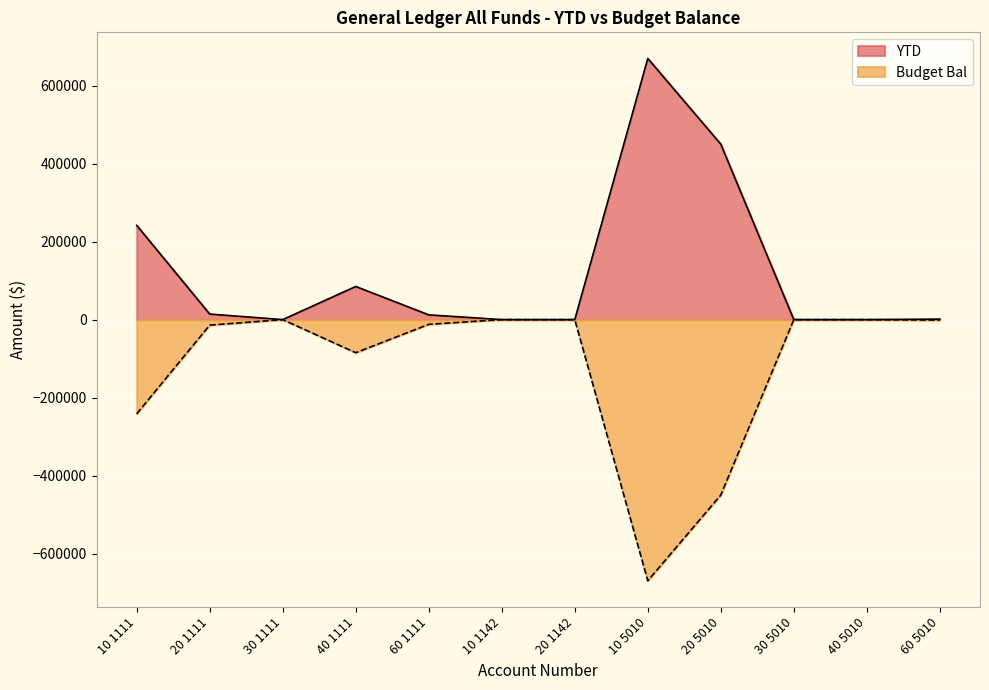

Between 20 1111 and 20 1142, which is larger?

20 1111